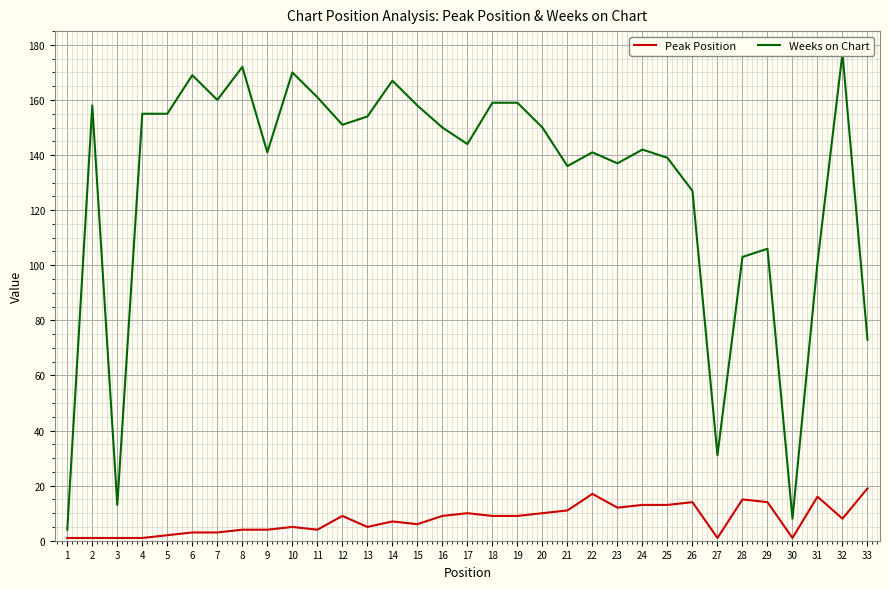

True or false: Peak Position and Weeks on Chart intersect in this chart.

False